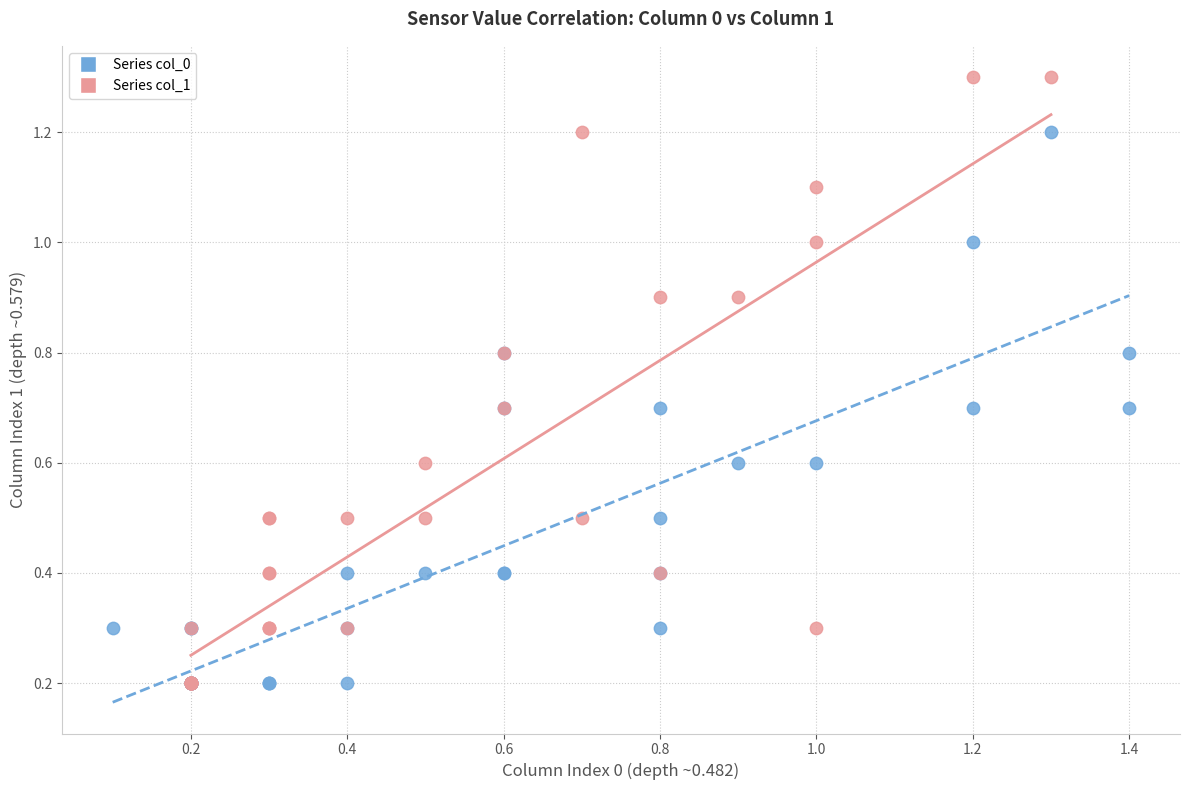

Which series contains the highest Y value?

Series col_1